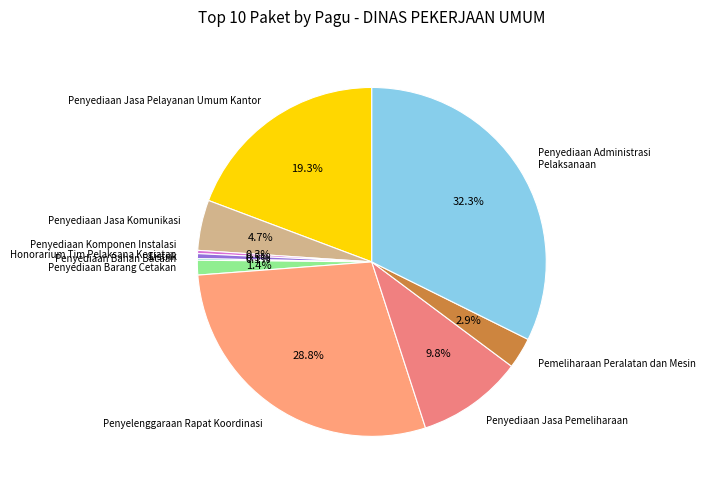

The Penyediaan Jasa Pelayanan Umum Kantor slice represents 31% of the pie. True or false?

False